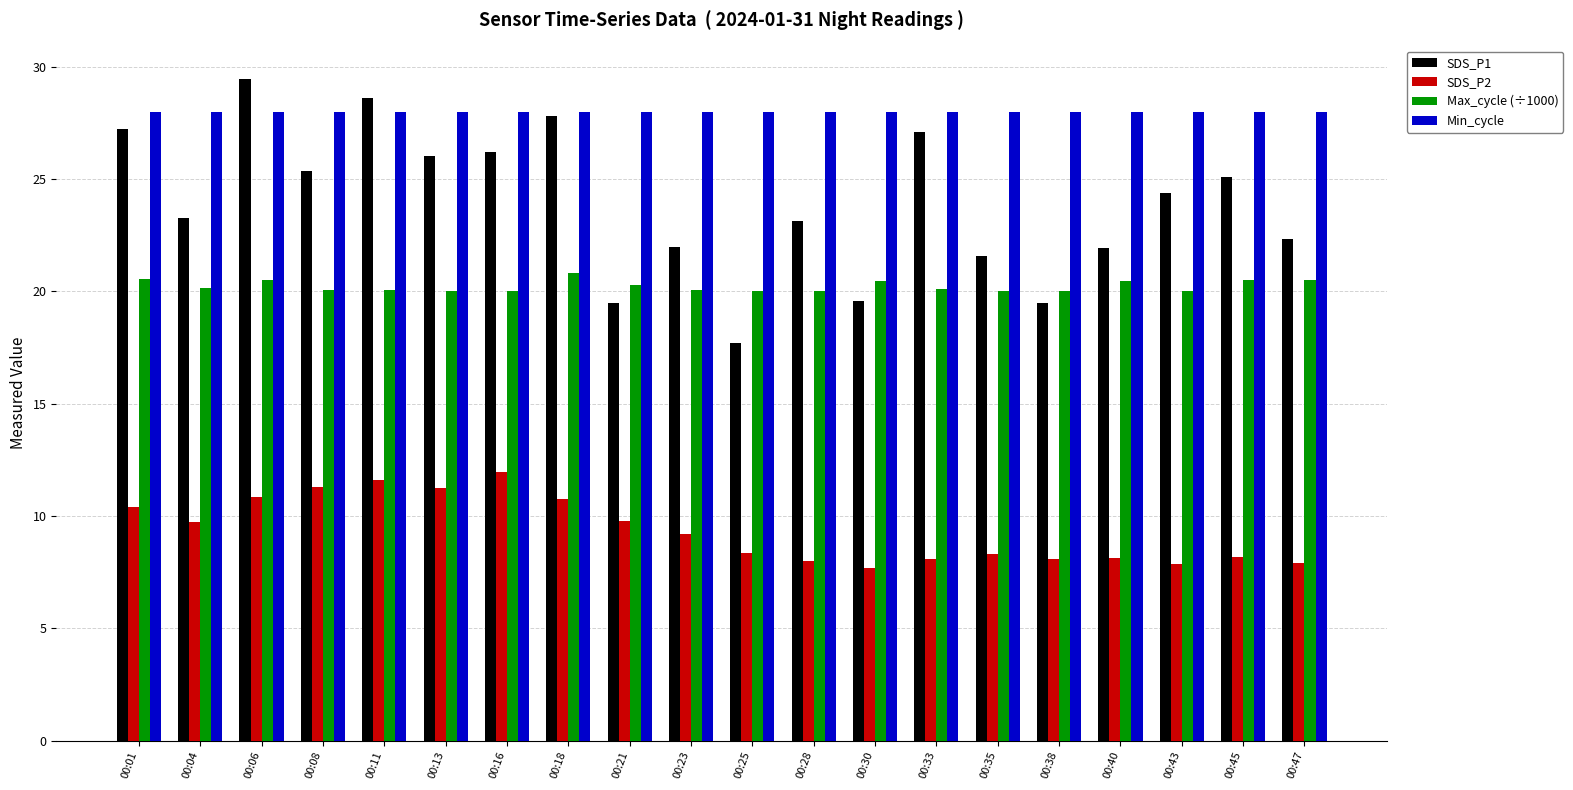

What is the smallest value displayed?

7.7